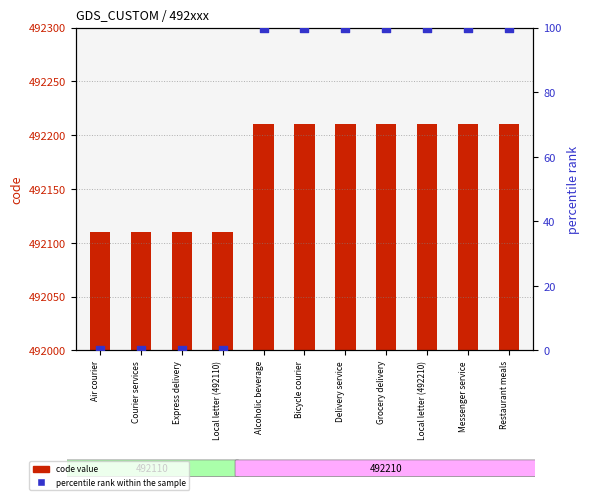

What is the total value across all series at Alcoholic beverage?

492310